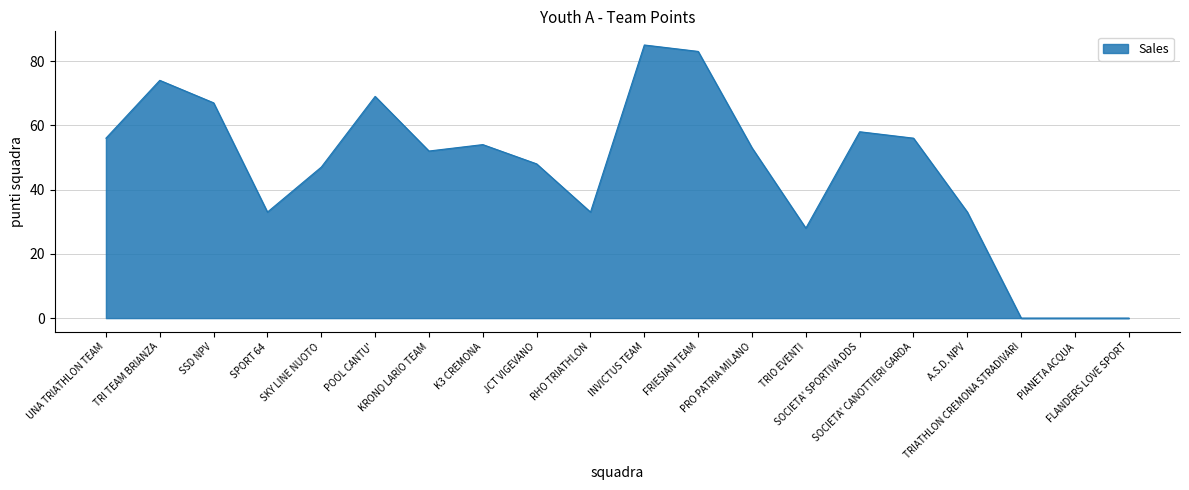

The value at SOCIETA' SPORTIVA DDS is 58. True or false?

True